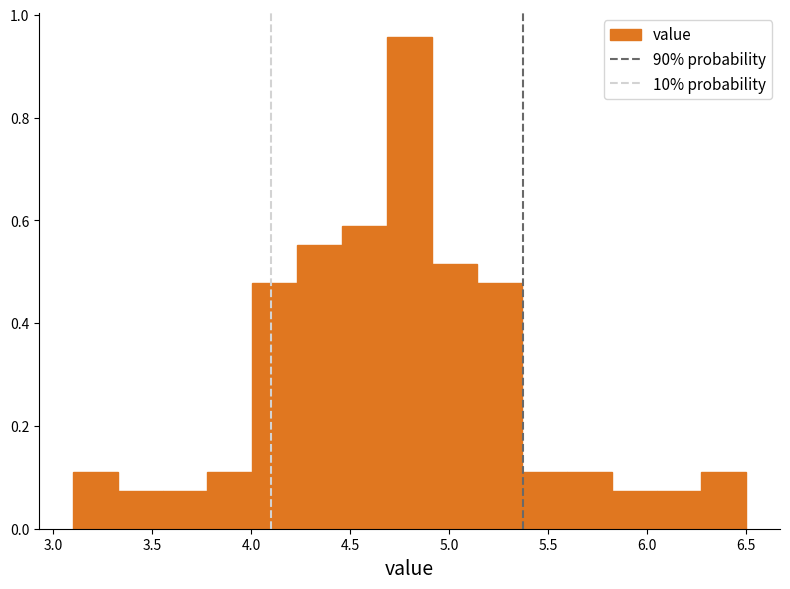

What is the height of the bar covering 5.35 to 5.60 on the x-axis? Neither the bar edges nor the heights are printed on the chart, so give them approximately, as read against the axes.

0.12